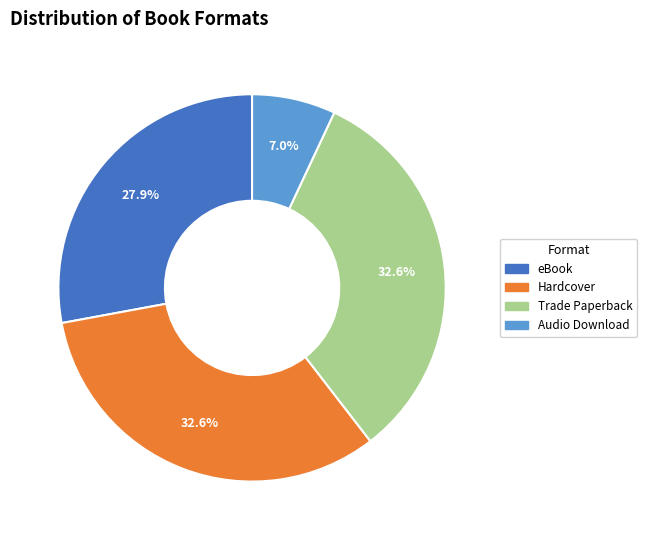

Does Trade Paperback represent more than half of the total?

No